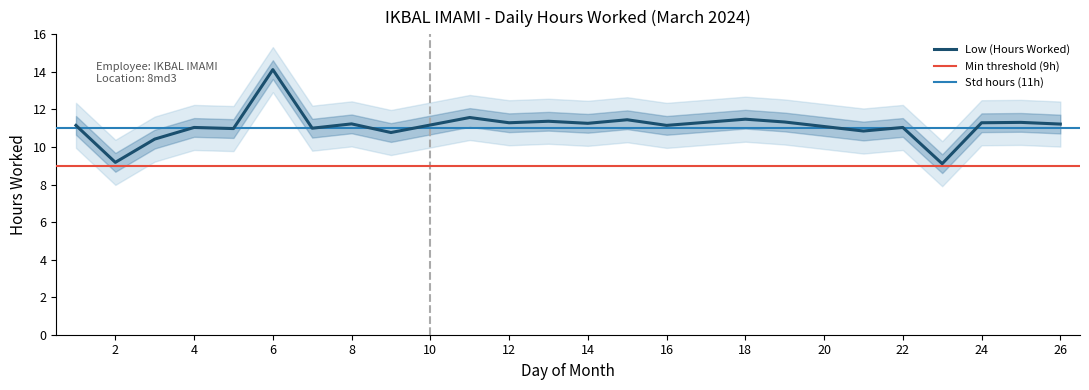

Where does the data first go above 11?

1